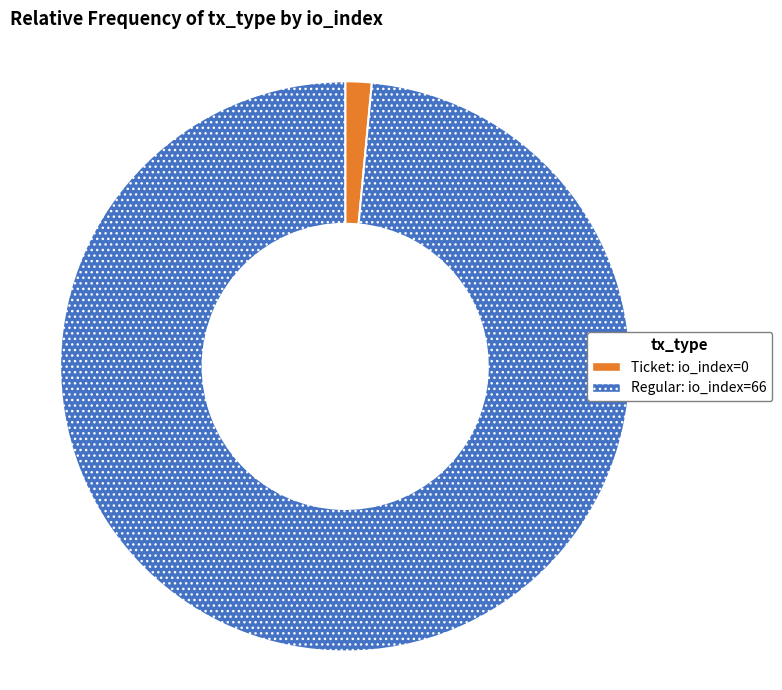

Does any single category account for the majority?

Yes